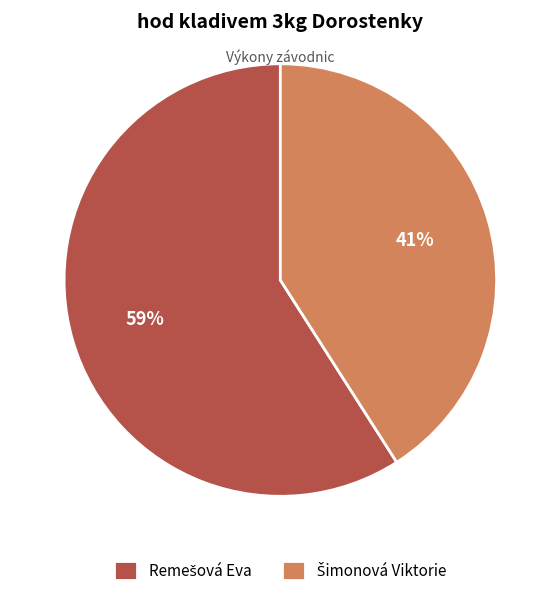

To the nearest percent, what is the average slice percentage?

50%